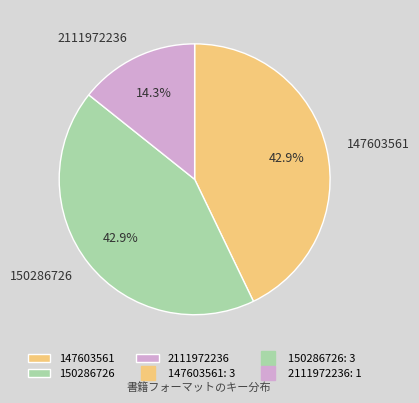

Which category has the smallest portion of the pie?

2111972236